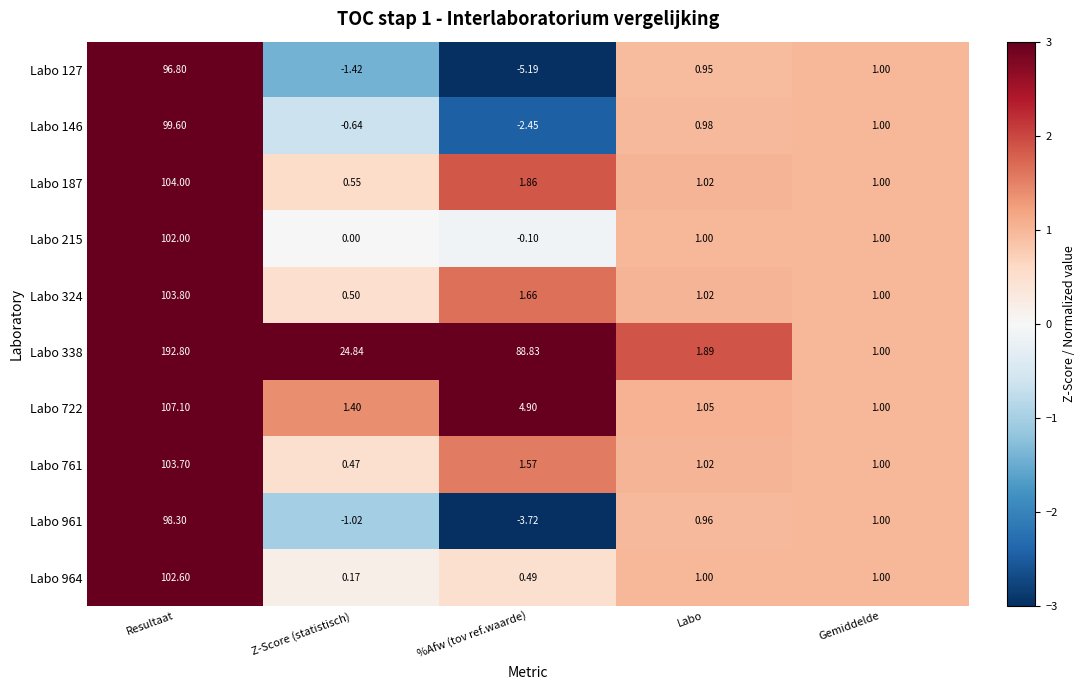

Rank the categories by Labo 961 value from highest to lowest.

Resultaat, Gemiddelde, Labo, Z-Score (statistisch), %Afw (tov ref.waarde)